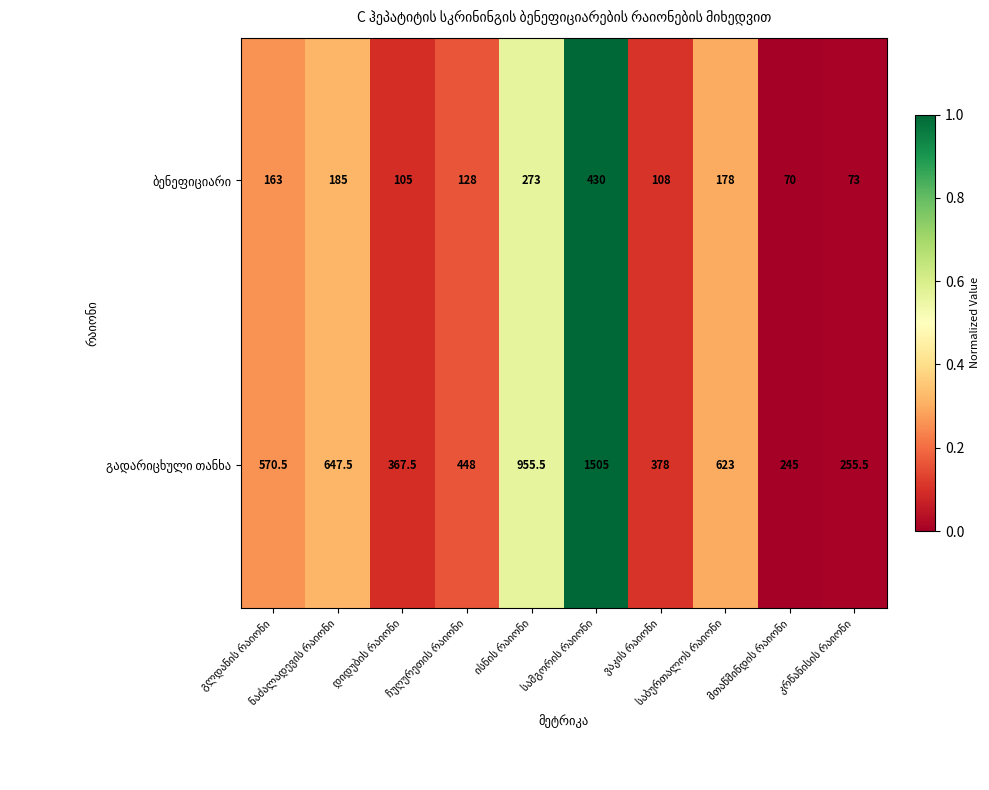

What is the maximum value shown in the chart?

1505.0